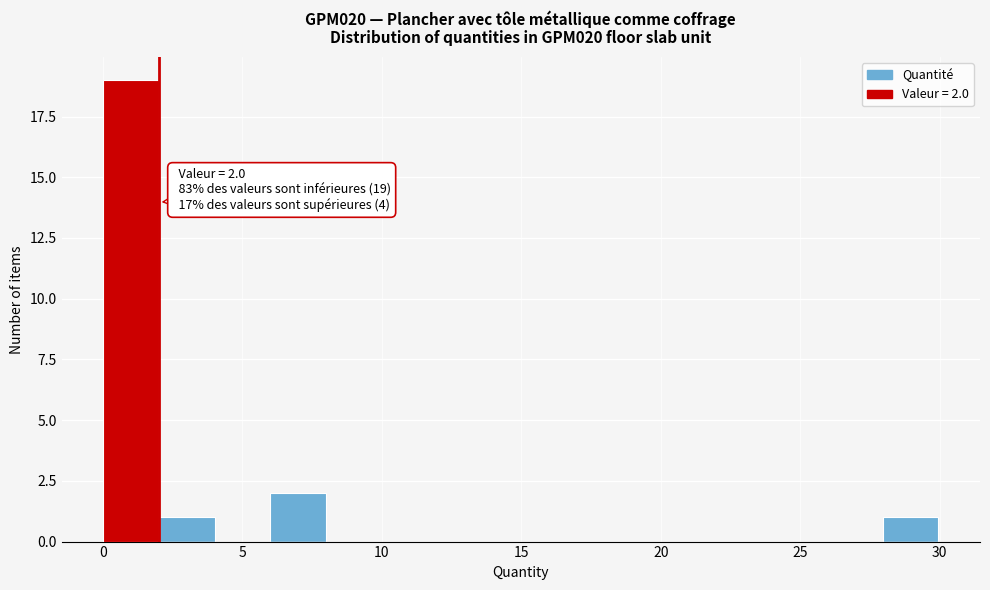

Around what value on the x-axis is the tallest bar? Give the approximate position of its centre, as read against the axis.

1.0